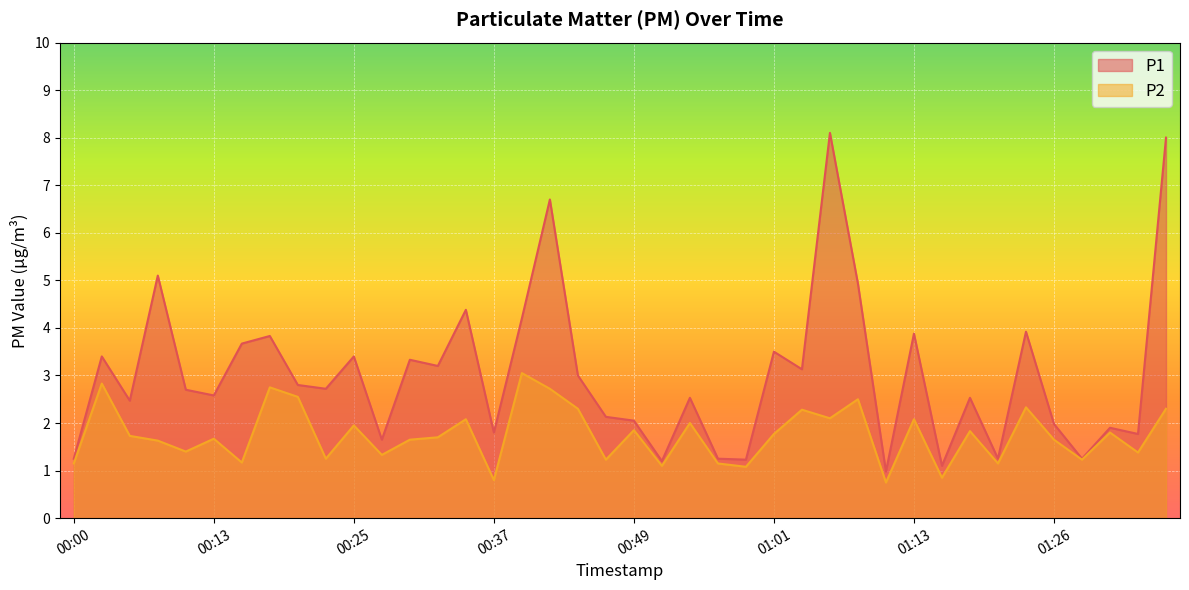

What is the label of the 32nd point from the left?

01:16